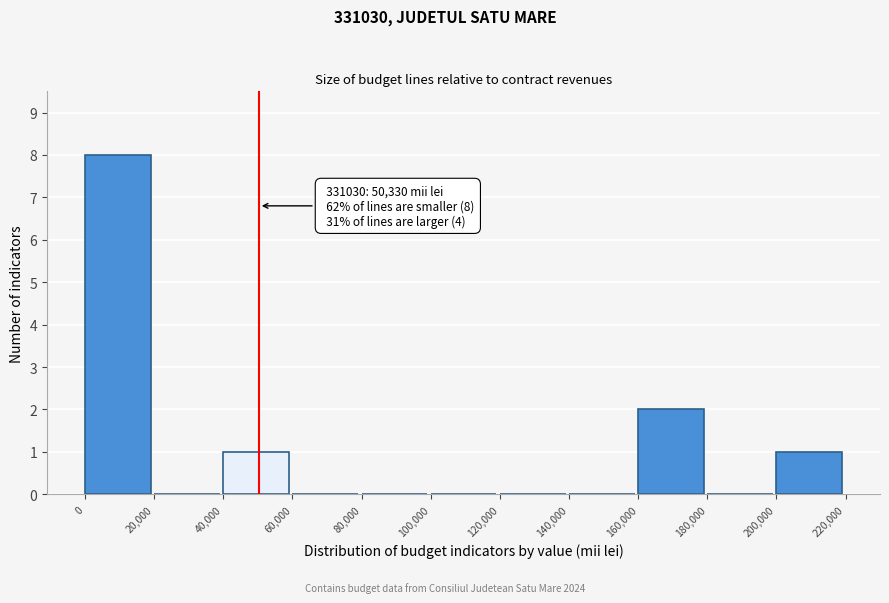

Which range on the x-axis has the tallest bar?

0 to 20,000